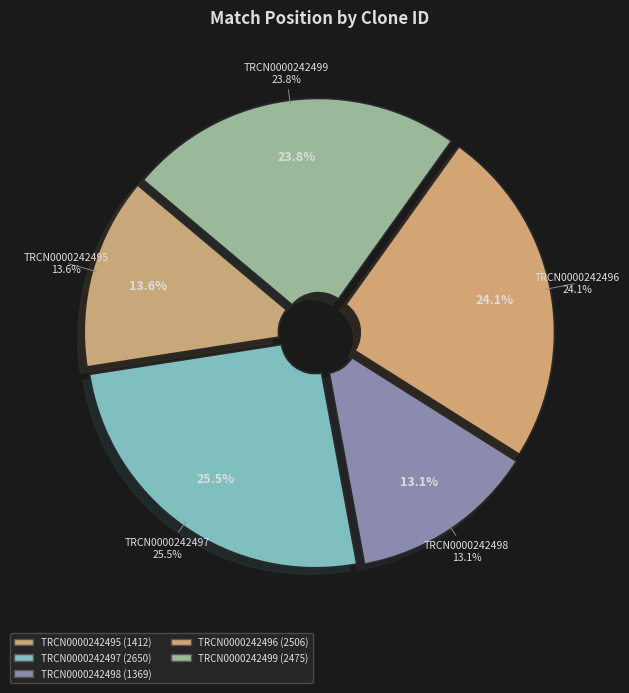

True or false: TRCN0000242495 accounts for 28% of the total.

False